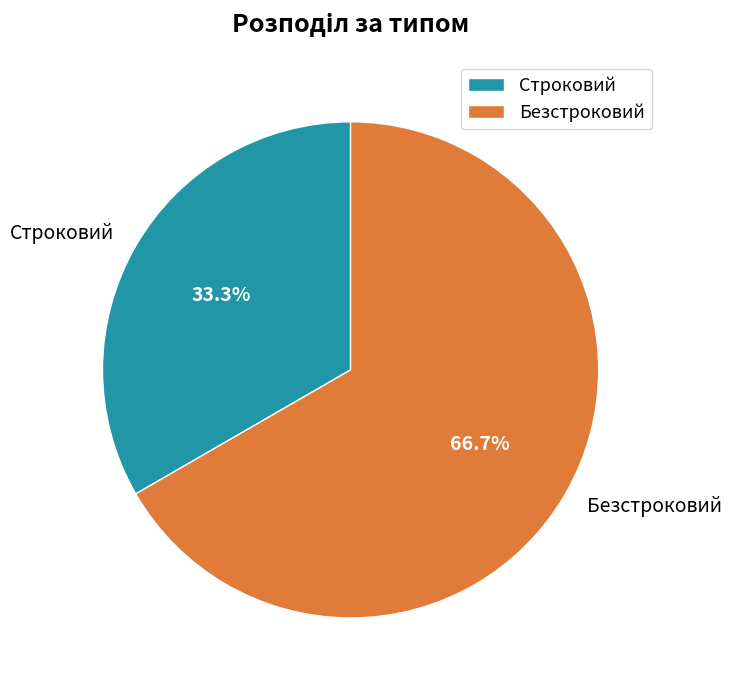

How many slices are in this pie chart?

2